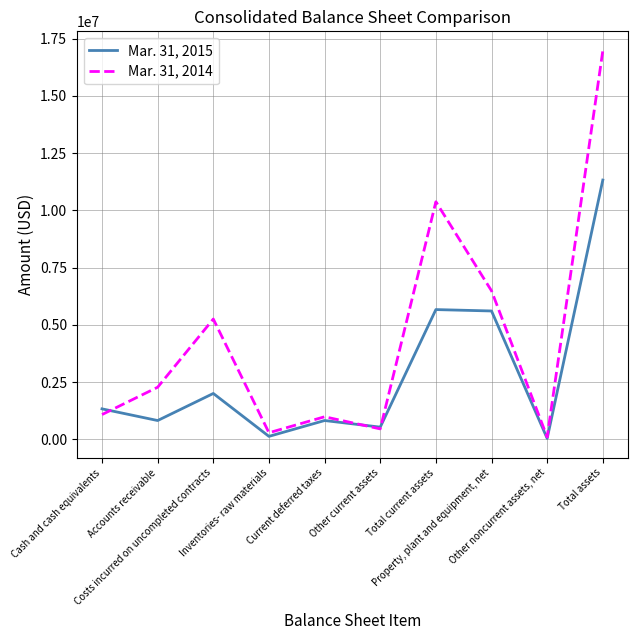

List the series in order of their peak value, highest first.

Mar. 31, 2014, Mar. 31, 2015